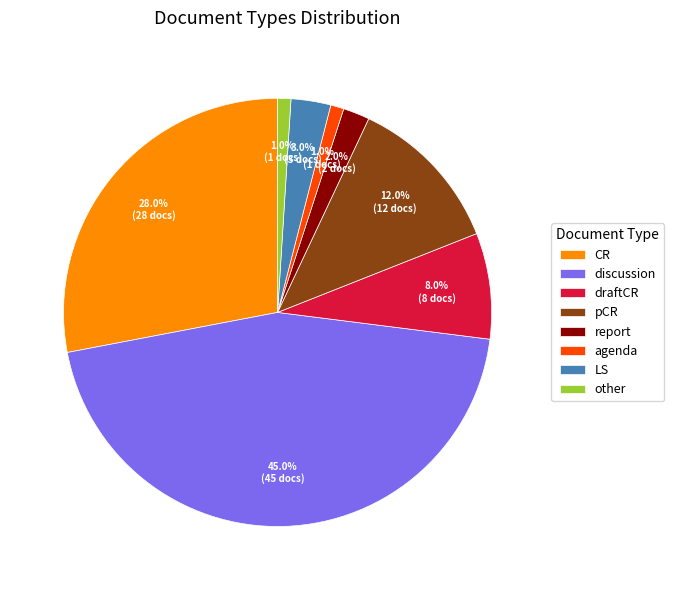

How many segments does this pie chart have?

8